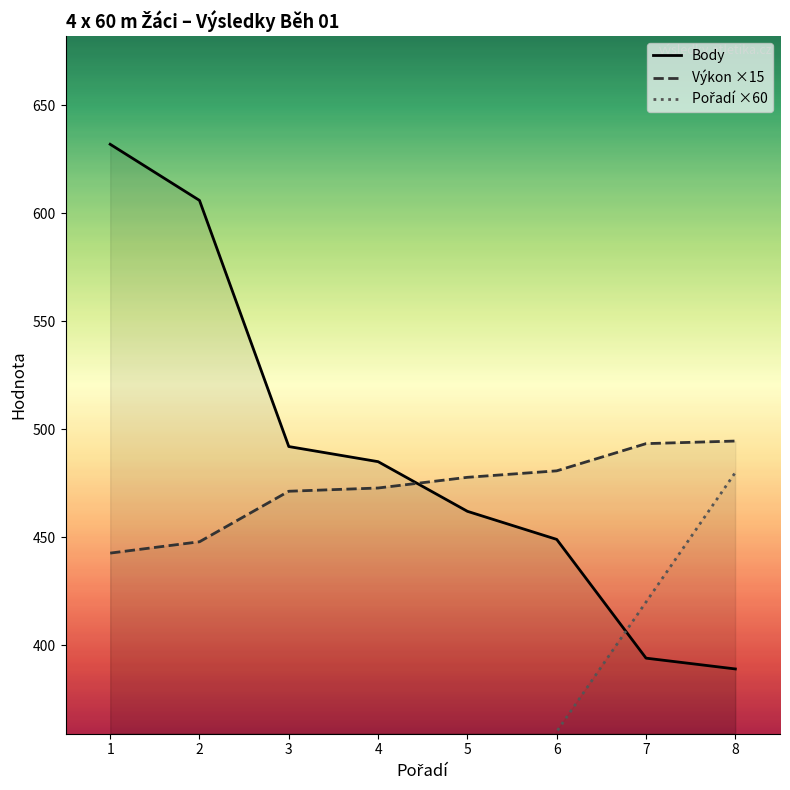

True or false: Body has a value of 394.0 at 7.

True